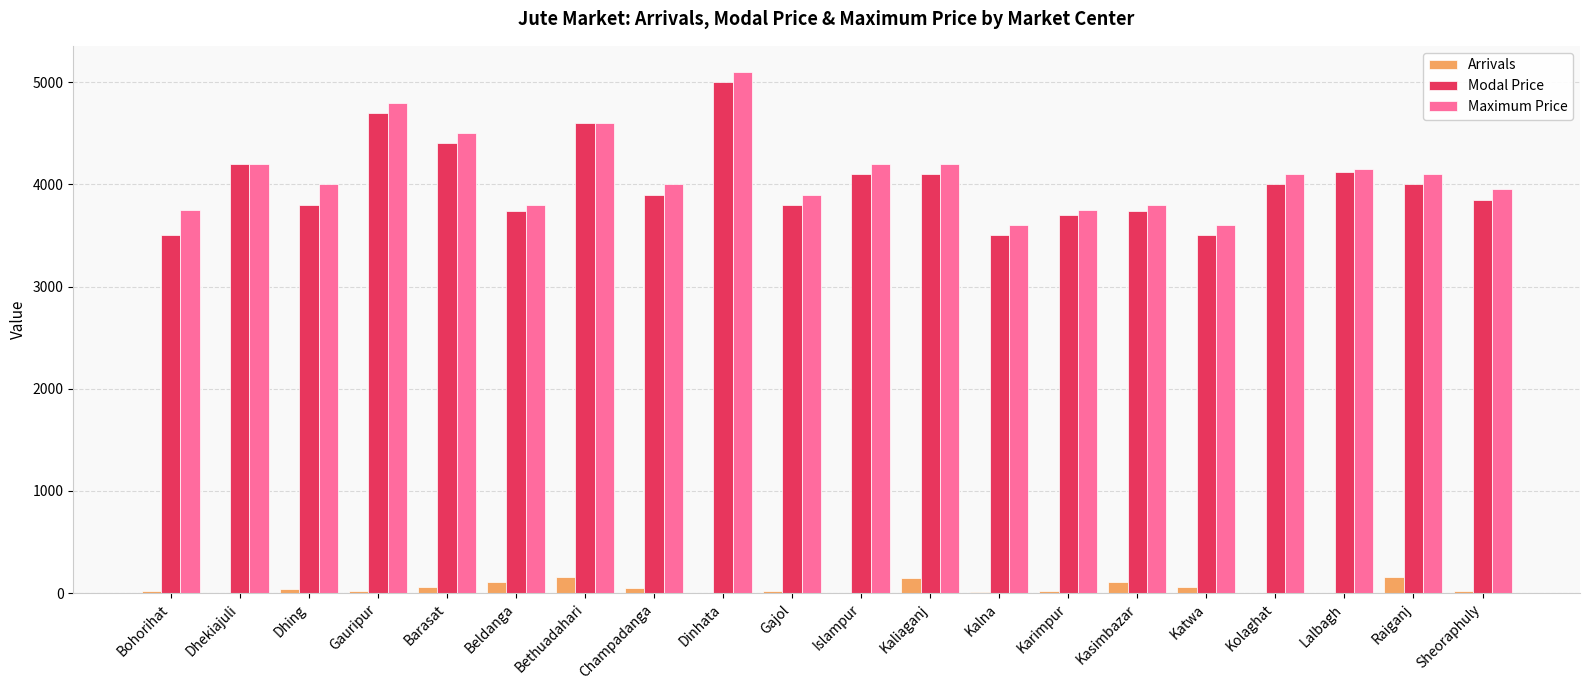

Does the chart contain stacked bars?

No